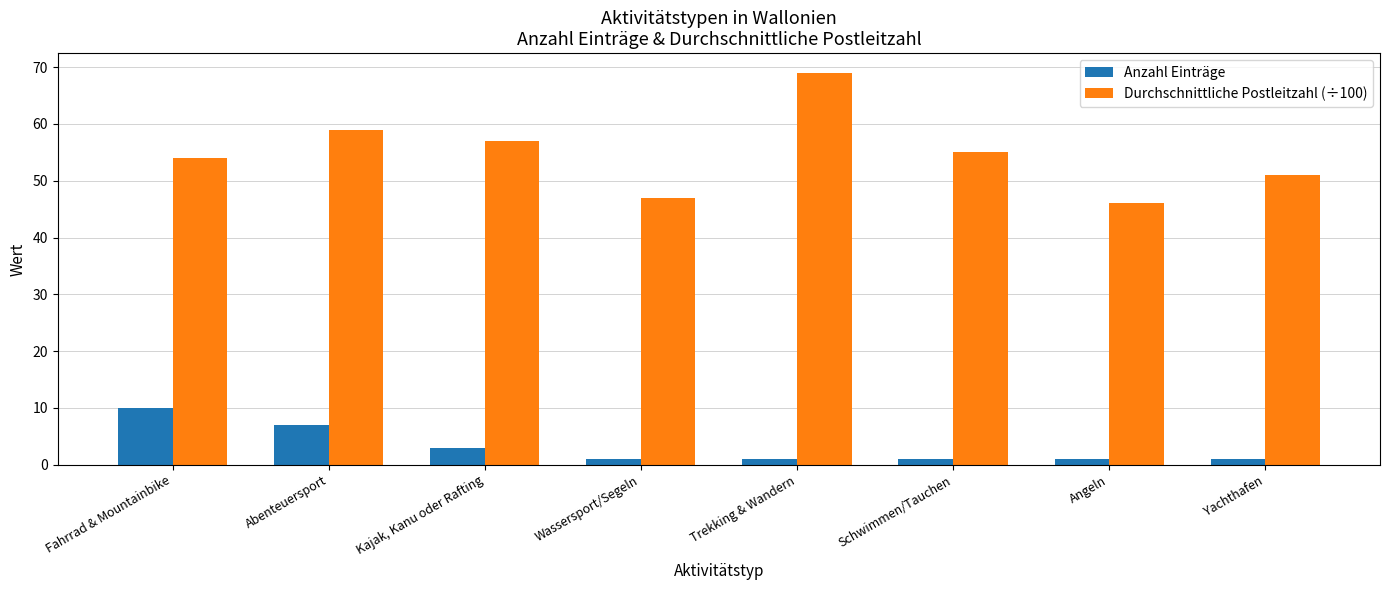

True or false: Durchschnittliche Postleitzahl (÷100) has a value of 30 at Kajak, Kanu oder Rafting.

False